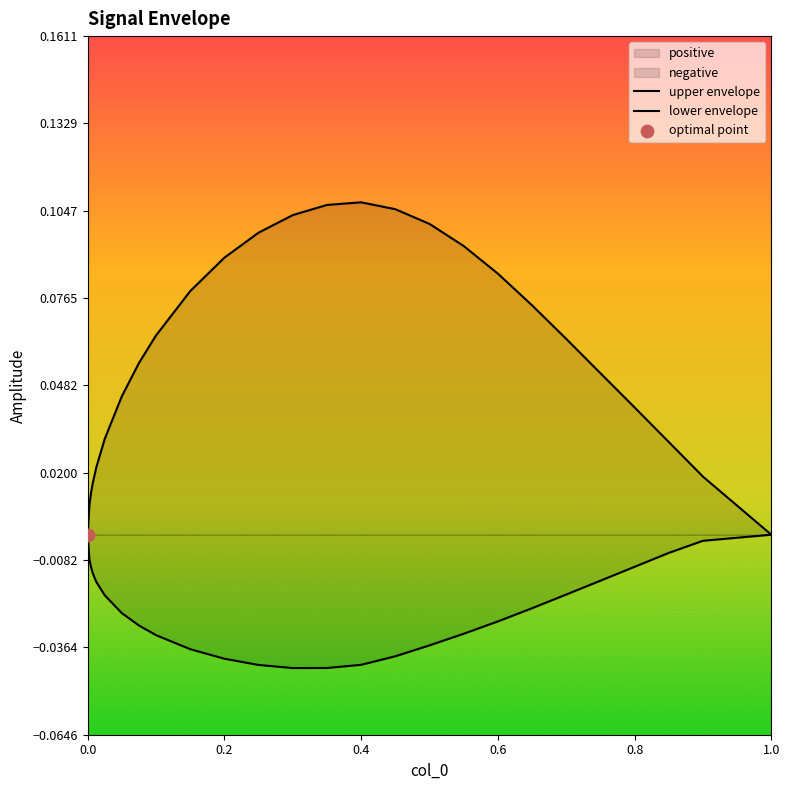

Which series contains the lowest Y value?

lower envelope